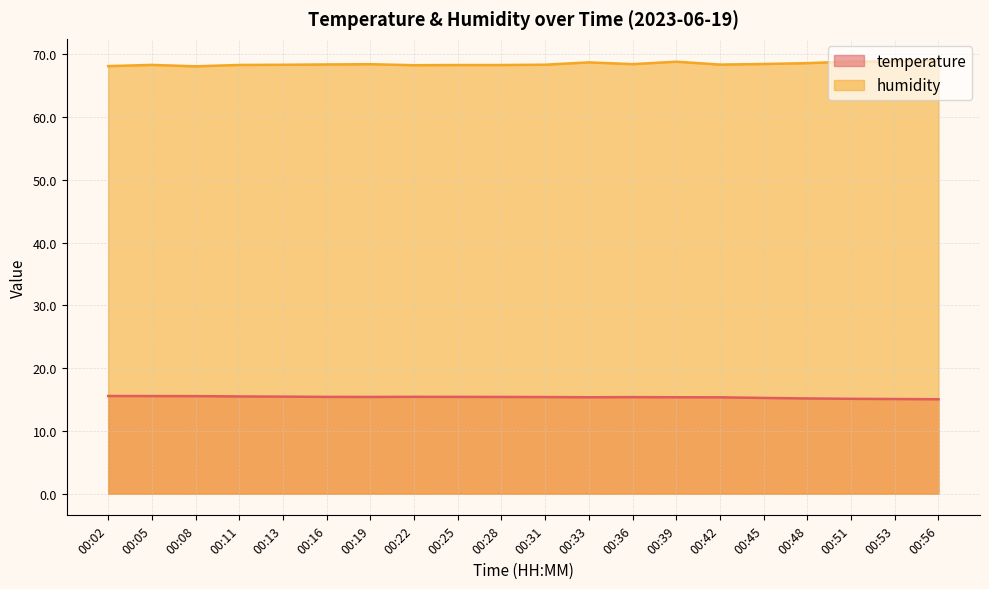

At which category does humidity reach its first local valley?

00:08